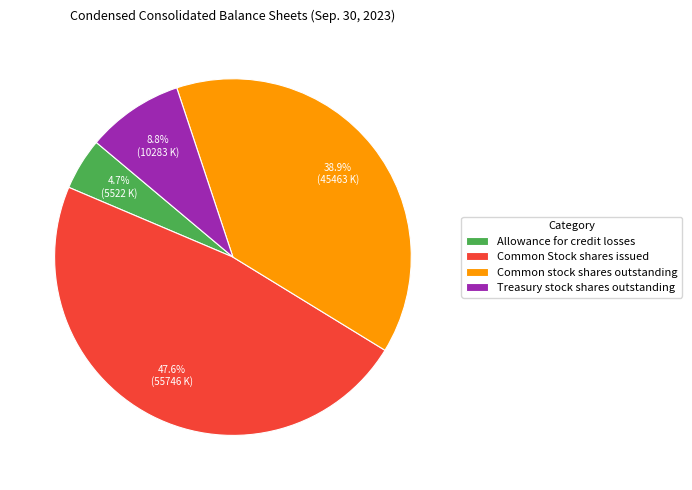

Between Common Stock shares issued and Allowance for credit losses, which is larger?

Common Stock shares issued